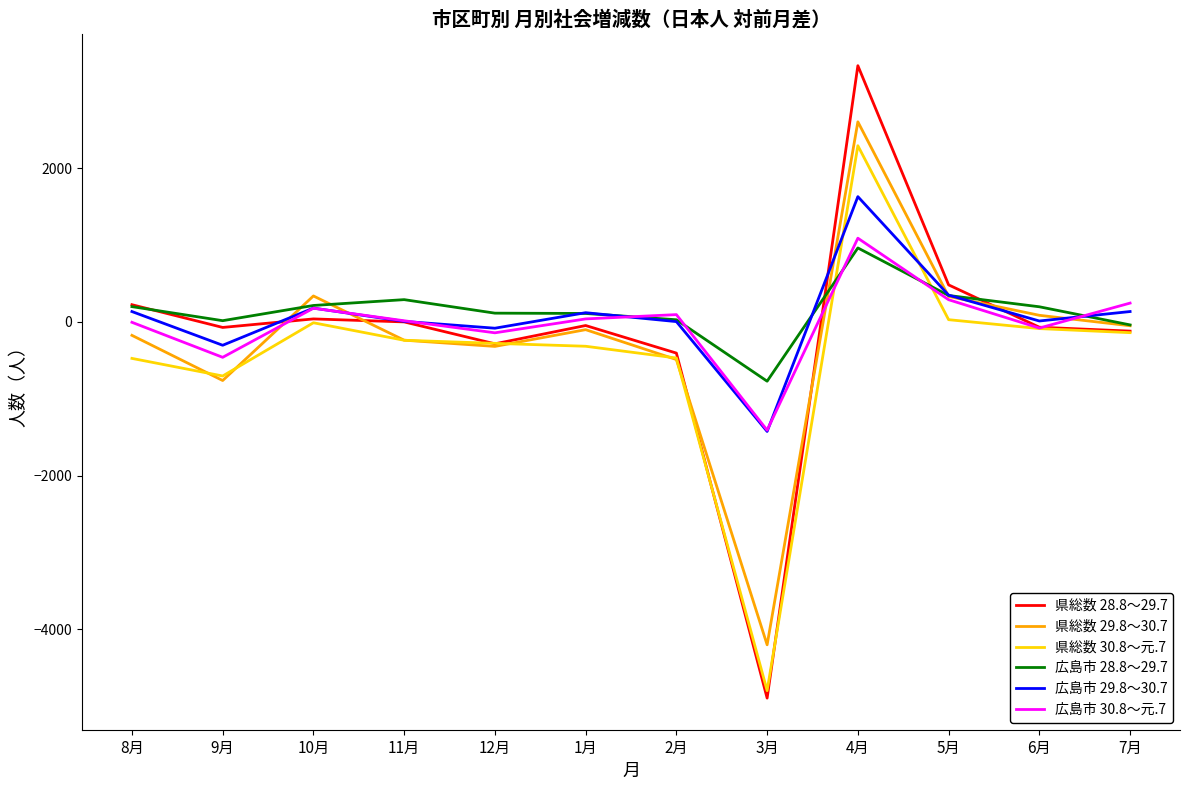

In 県総数 30.8～元.7, how many points are higher than both neighbors (excluding endpoints)?

2